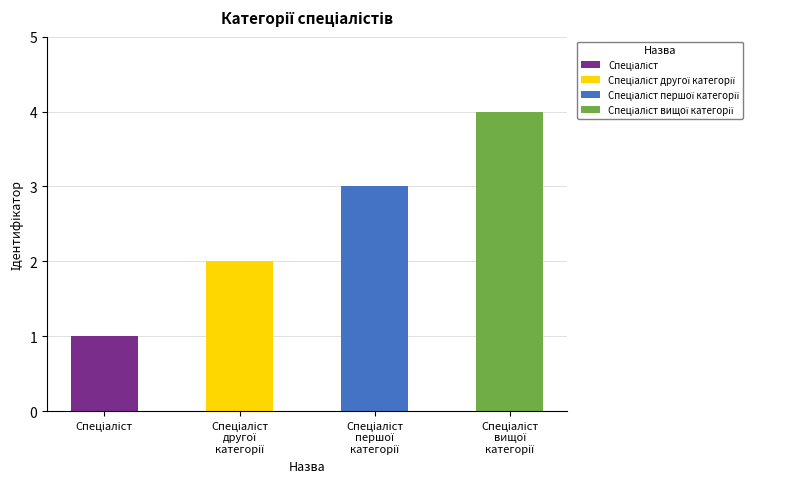

Rank the categories by value from lowest to highest.

Спеціаліст, Спеціаліст другої категорії, Спеціаліст першої категорії, Спеціаліст вищої категорії